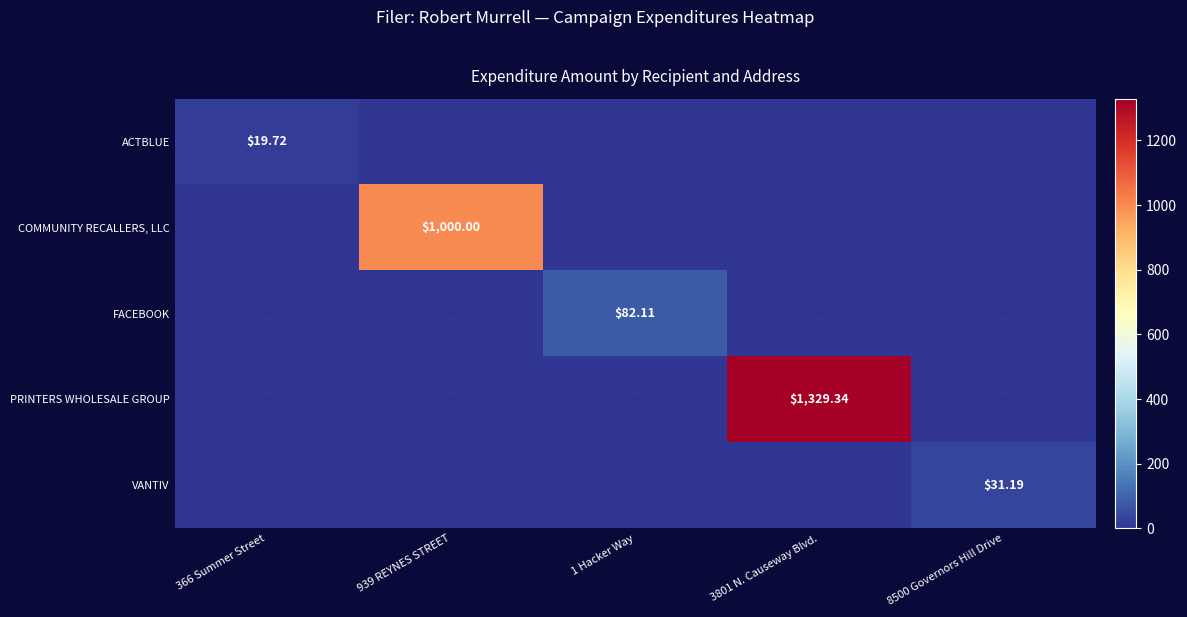

Is the value of ACTBLUE at 366 Summer Street greater than the value of FACEBOOK at 1 Hacker Way?

No